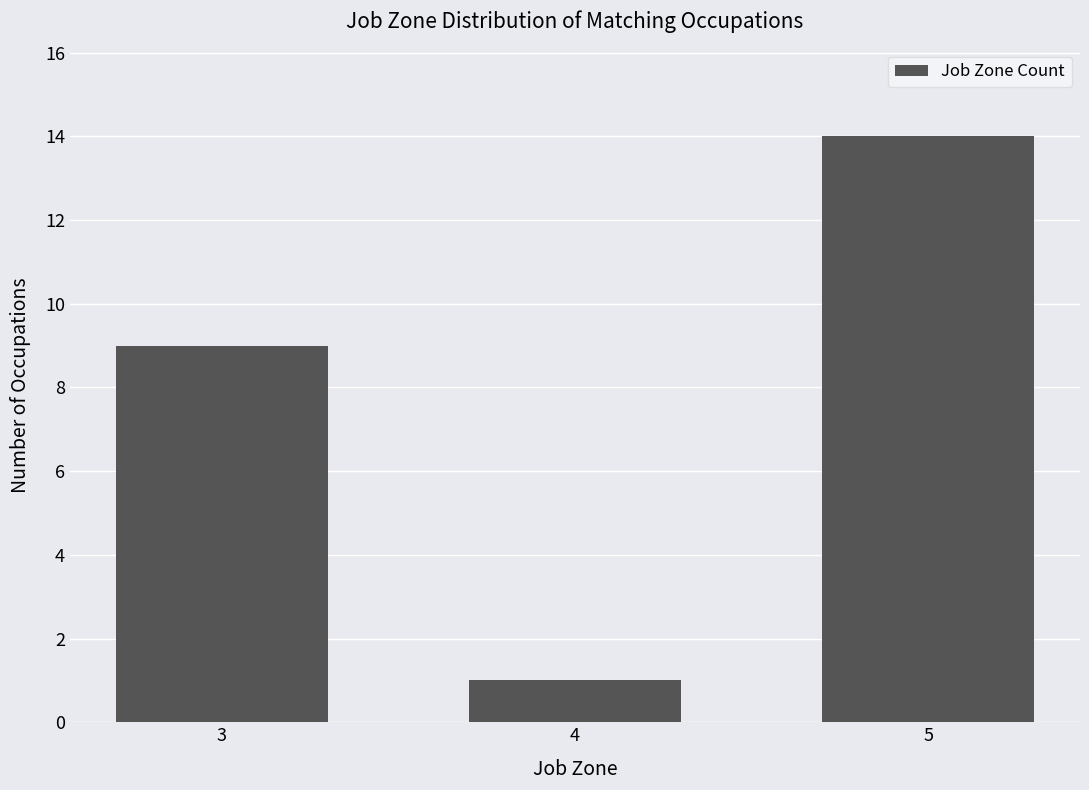

Reading right to left, transcribe all the data shown in this chart.

5=14	4=1	3=9